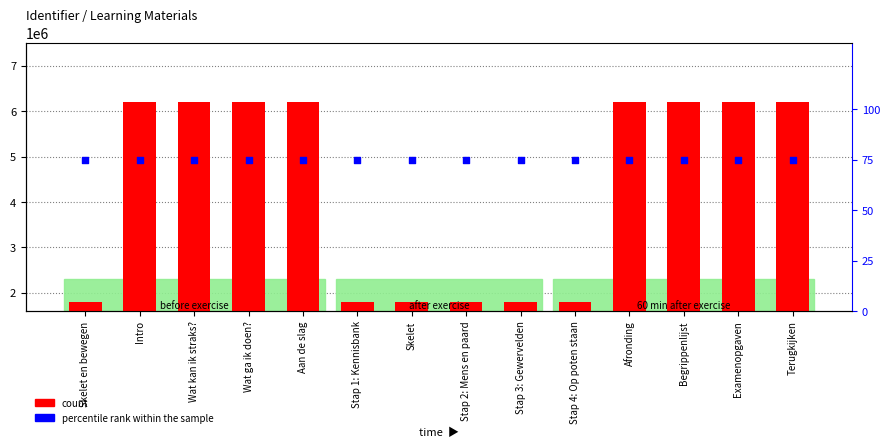

Which series reaches the minimum Y coordinate?

percentile rank within the sample